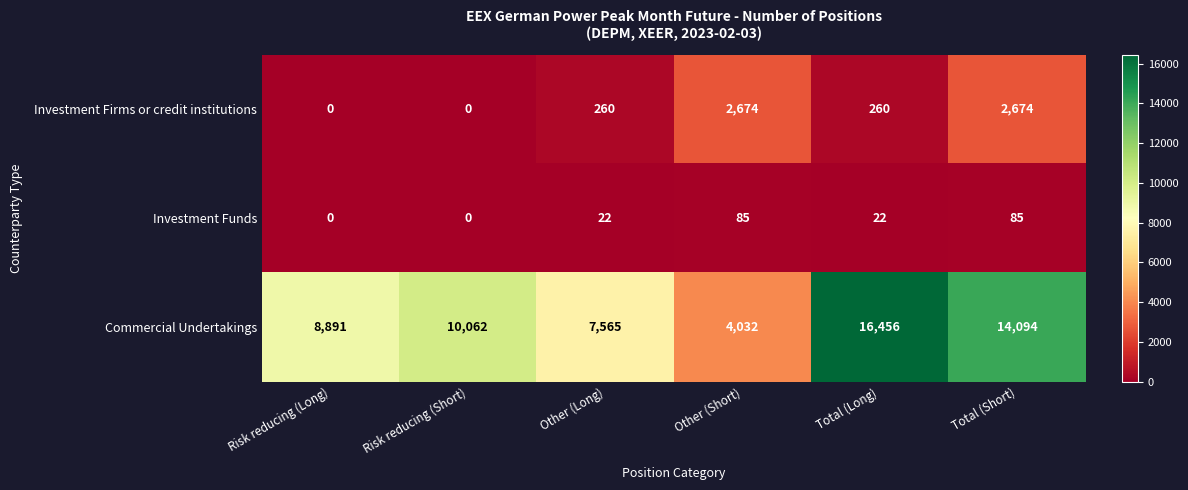

What is the spread (max minus min) of values at Total (Long)?

16434